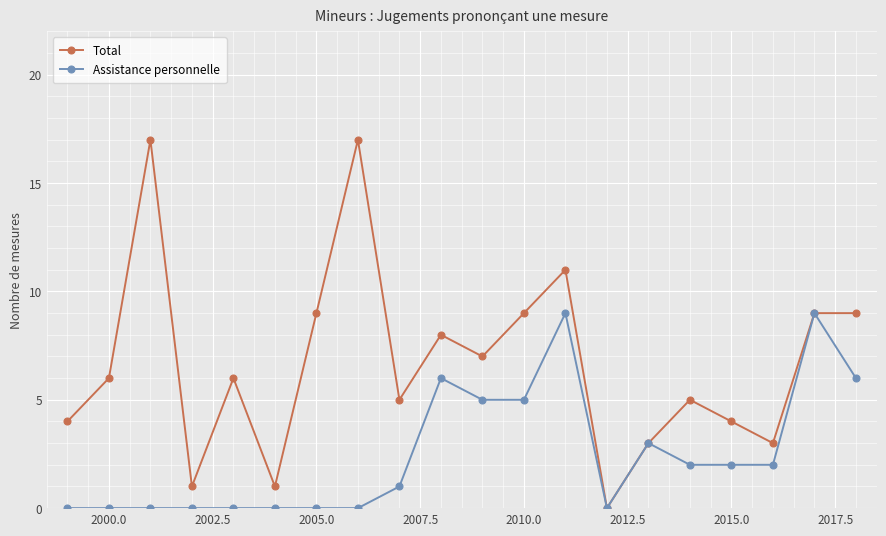

Which series has the largest range (max minus min)?

Total